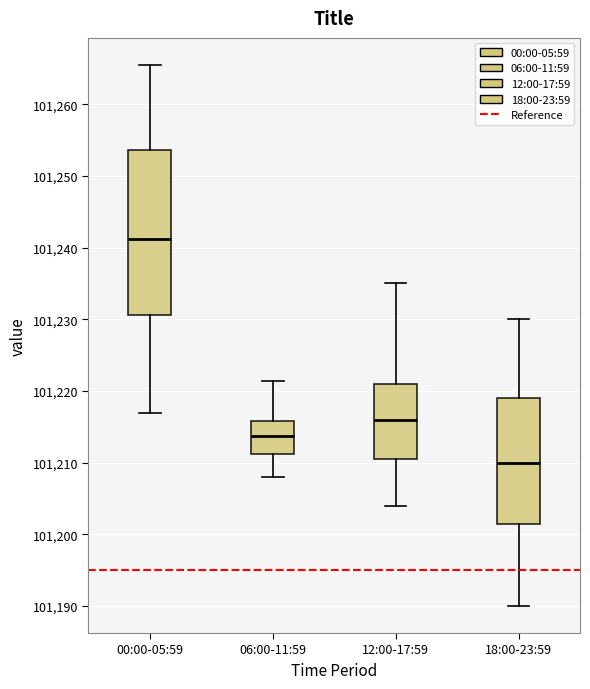

Reading left to right, read every box against the y-axis: the position of its median line, the range the box covers, and the ends of its whiskers. The values are not printed on the chart, so give them approximately, as read against the axis.

00:00-05:59: median 101241, box 101231 to 101254, whiskers 101217 to 101265
06:00-11:59: median 101214, box 101211 to 101216, whiskers 101208 to 101221
12:00-17:59: median 101216, box 101211 to 101221, whiskers 101204 to 101235
18:00-23:59: median 101210, box 101202 to 101219, whiskers 101190 to 101230